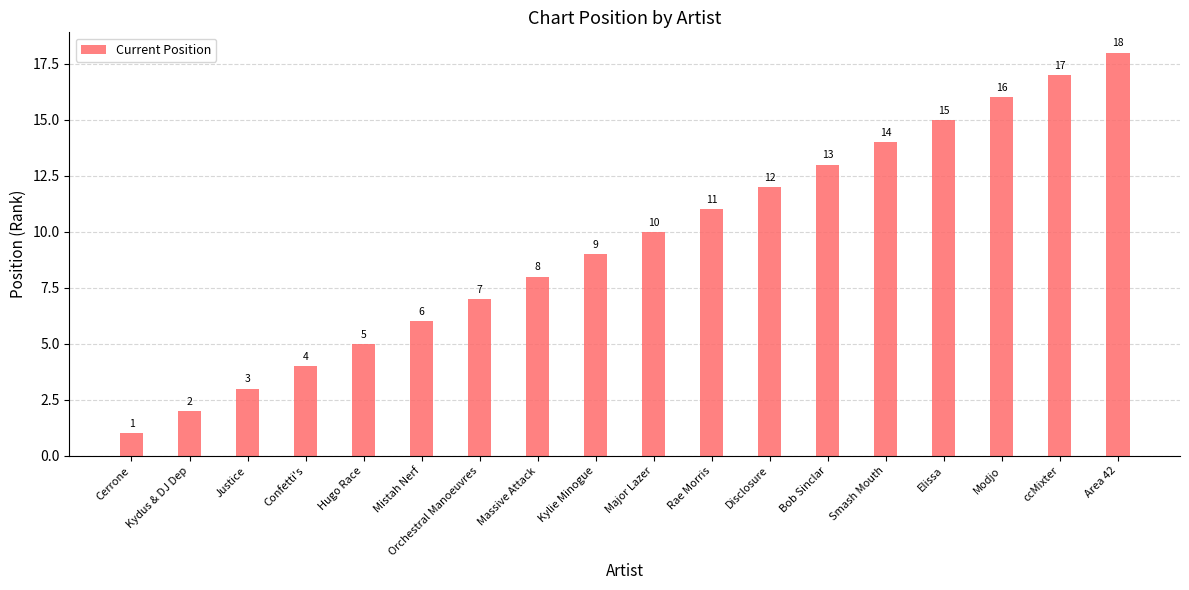

At which category does the chart reach its minimum across all series?

Cerrone